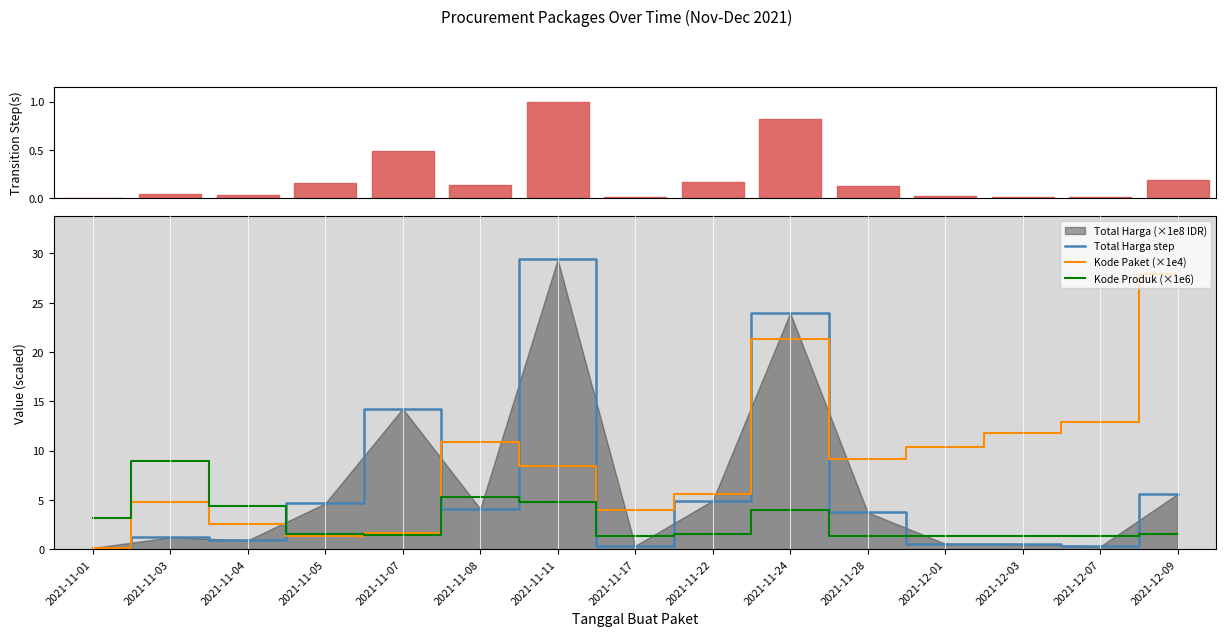

The Kode Paket (×1e4) series shows 1.2 at 2021-11-03. True or false?

False